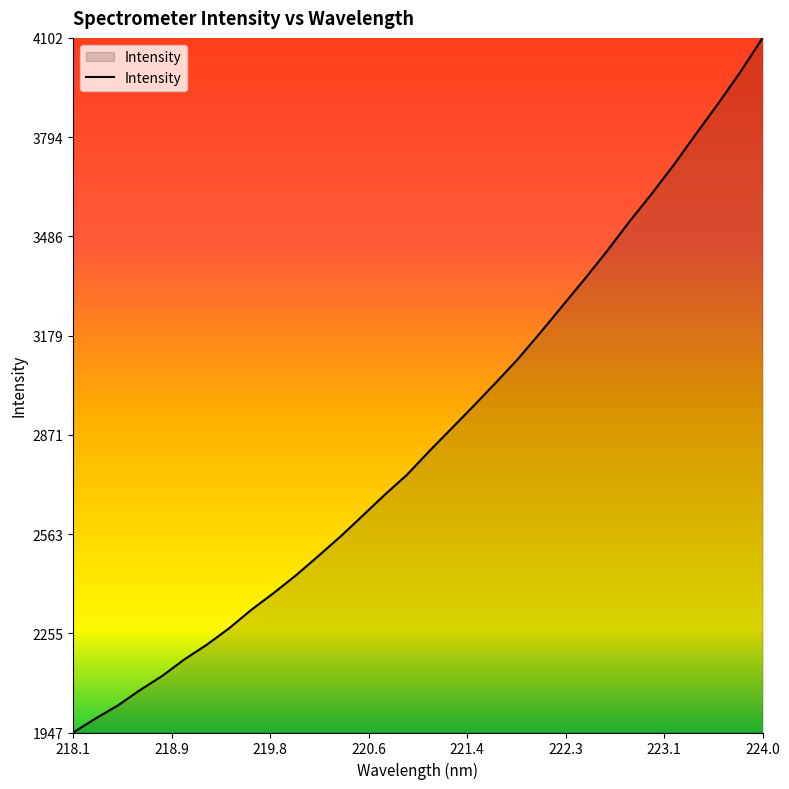

How many lines are shown in the chart?

1